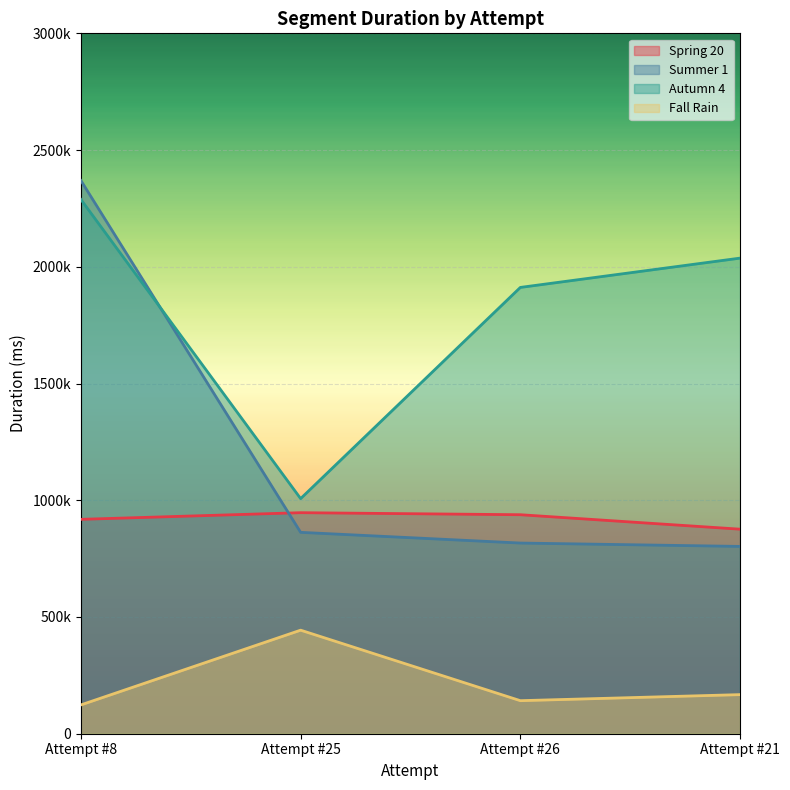

What is the difference between the Summer 1 values at Attempt #26 and Attempt #25?

45858